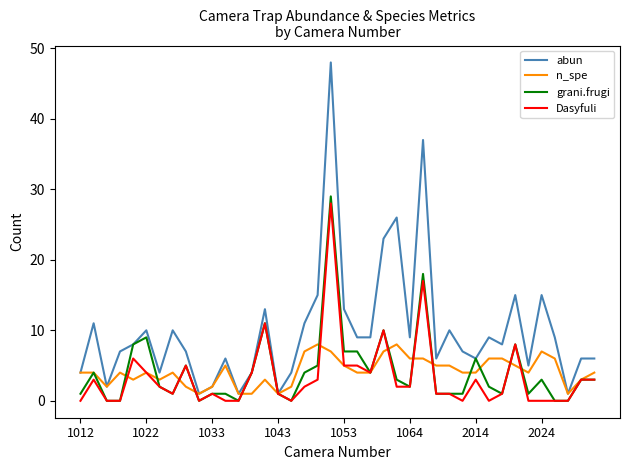

Does the chart have visible grid lines?

No